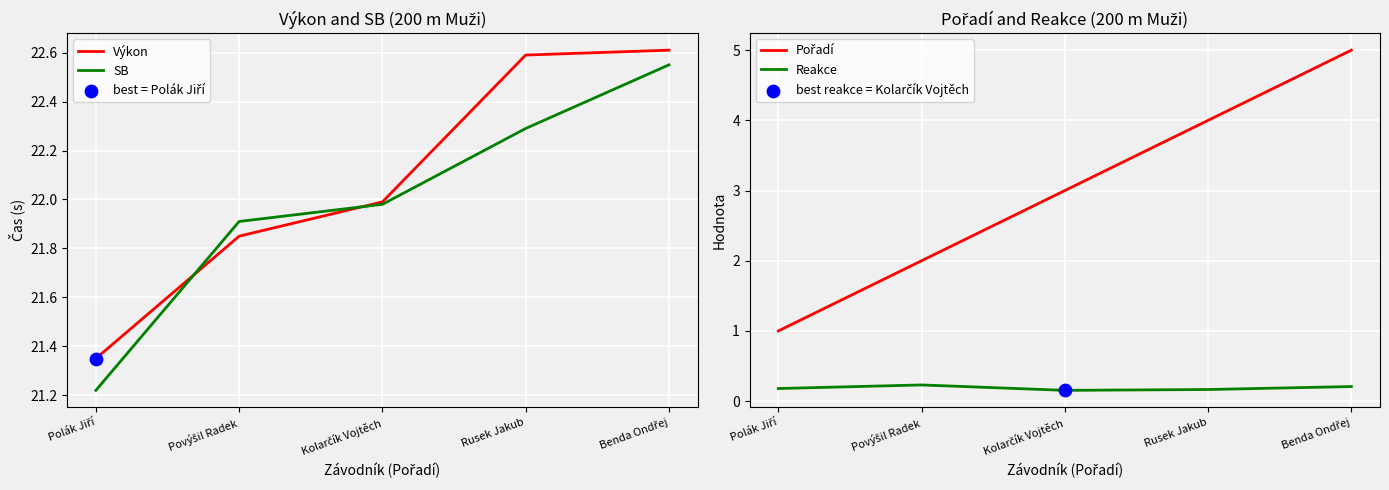

At how many categories does at least one series exceed 3?

5